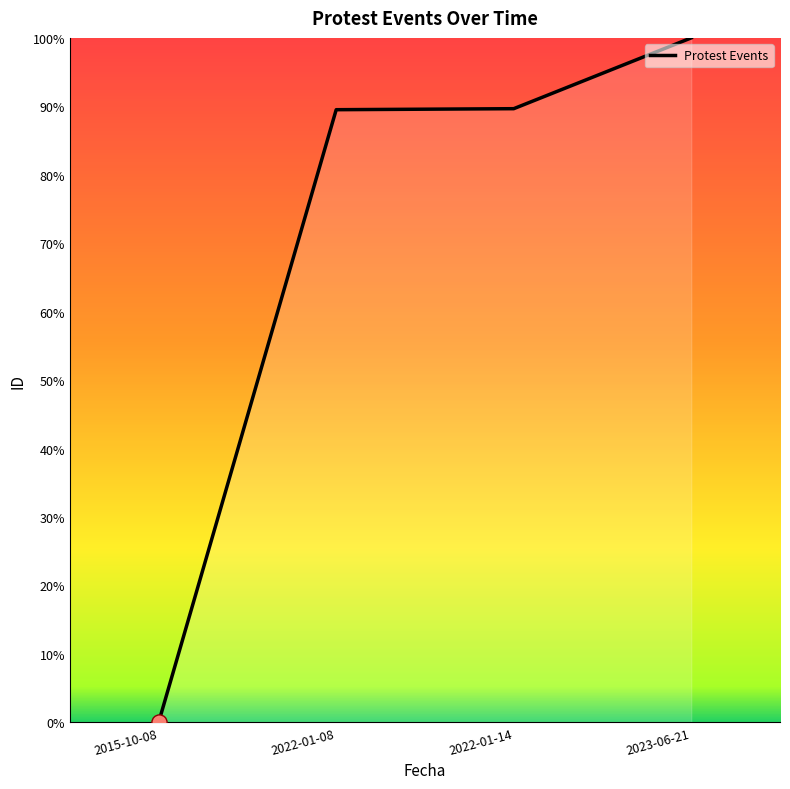

What is the ratio of the value at 2022-01-08 to the value at 2023-06-21?

0.9